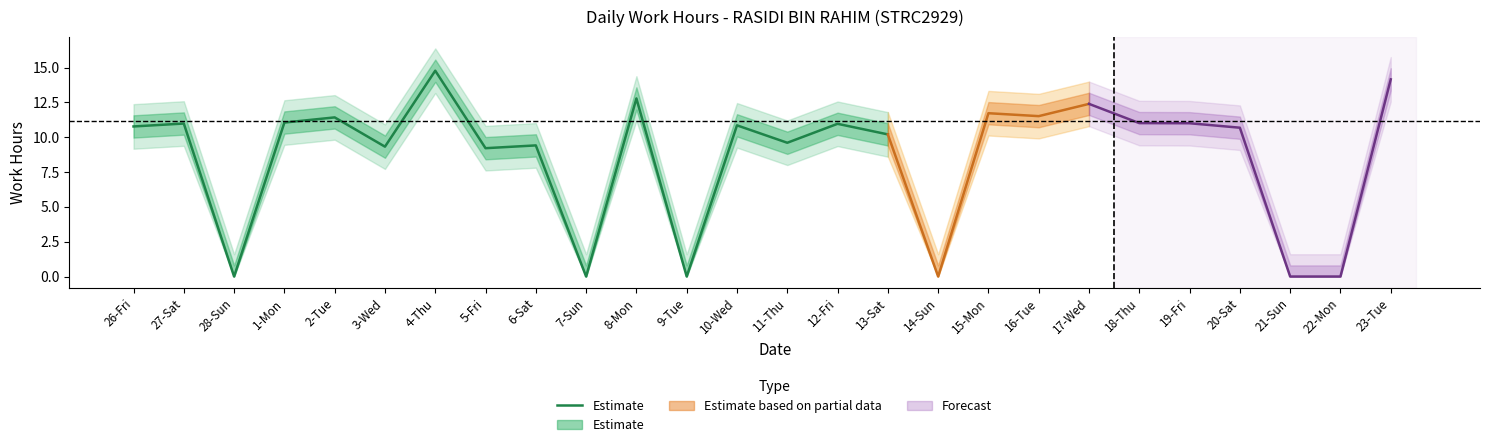

The chart shows a value of 16.5 at 3-Wed. True or false?

False